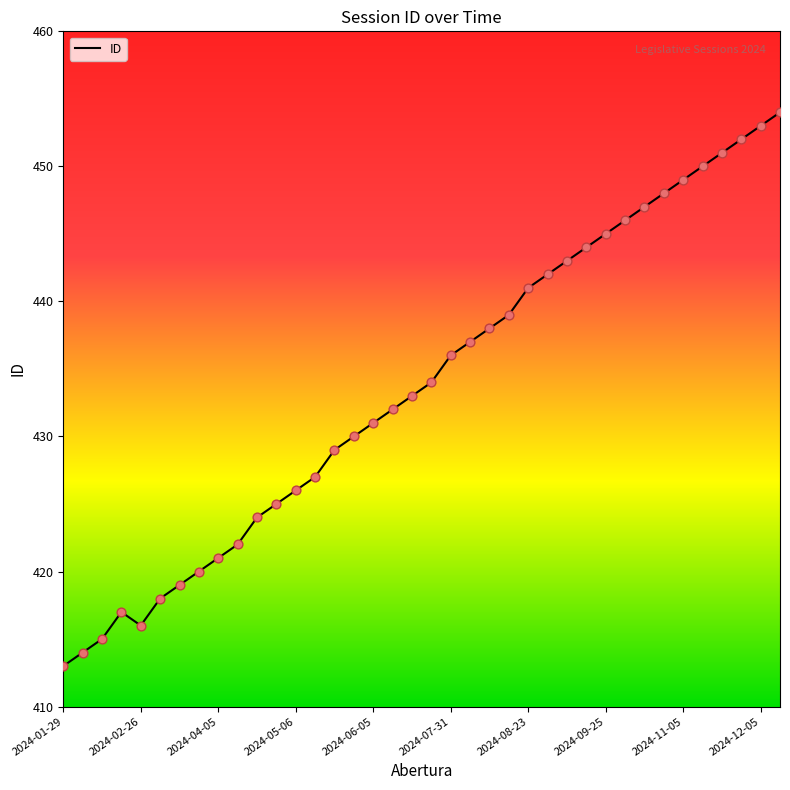

What is the smallest value displayed?

413